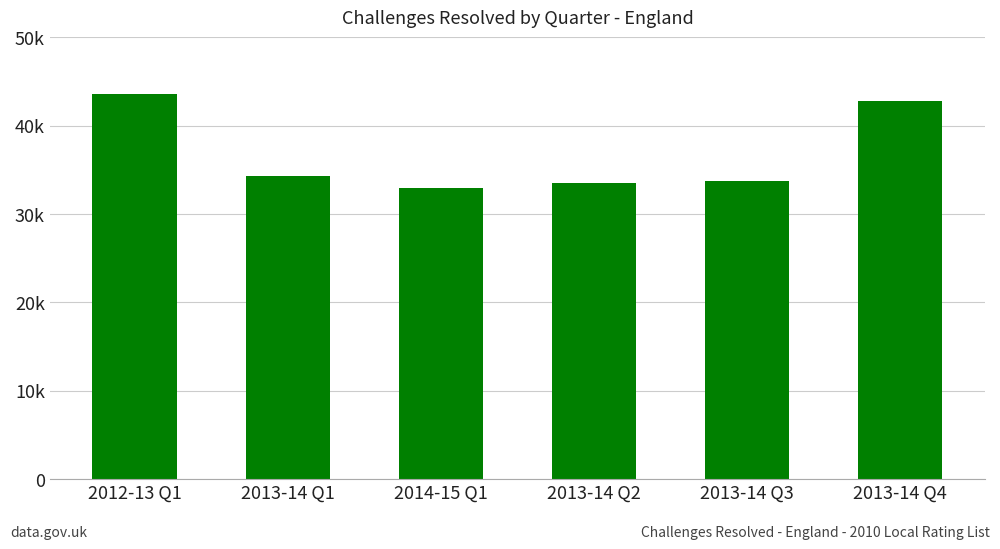

Rank the categories by value from lowest to highest.

2014-15 Q1, 2013-14 Q2, 2013-14 Q3, 2013-14 Q1, 2013-14 Q4, 2012-13 Q1